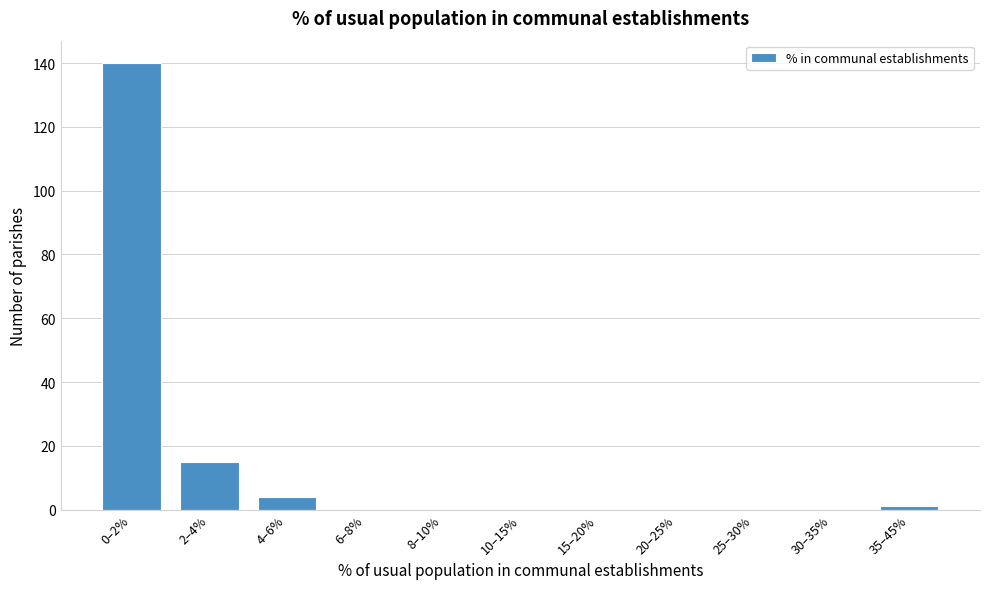

Reading left to right, what are all the values shown in this chart?

0–2%=140	2–4%=15	4–6%=4	6–8%=0	8–10%=0	10–15%=0	15–20%=0	20–25%=0	25–30%=0	30–35%=0	35–45%=1